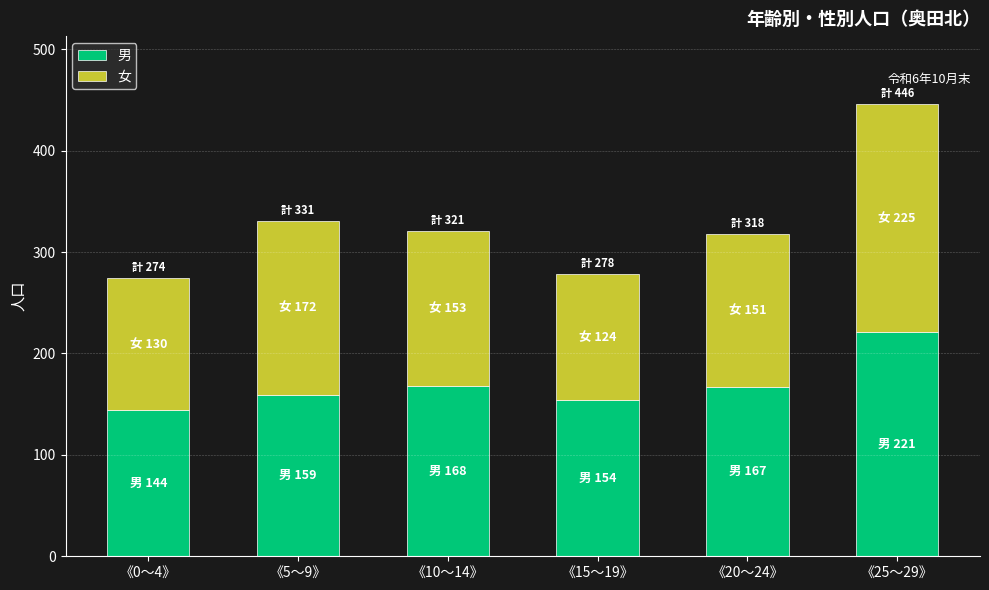

True or false: 男 has a value of 221 at 《25～29》.

True